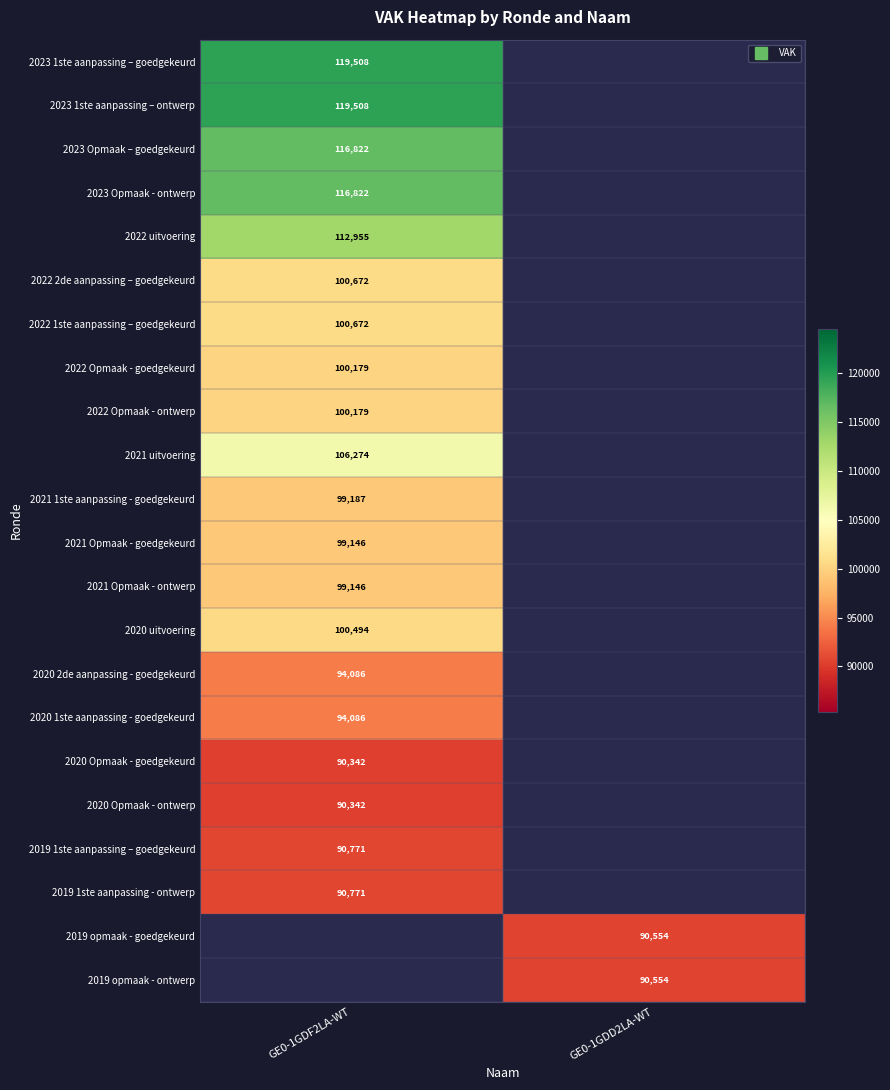

Which label corresponds to the smallest value in the chart?

GE0-1GDF2LA-WT